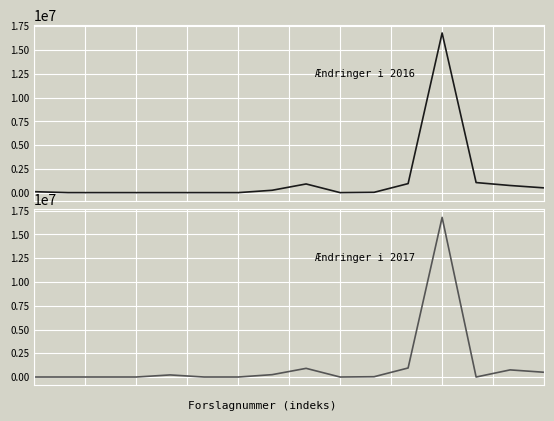

Rank the series by their average value, from lowest to highest.

Ændringer i 2017, Ændringer i 2016